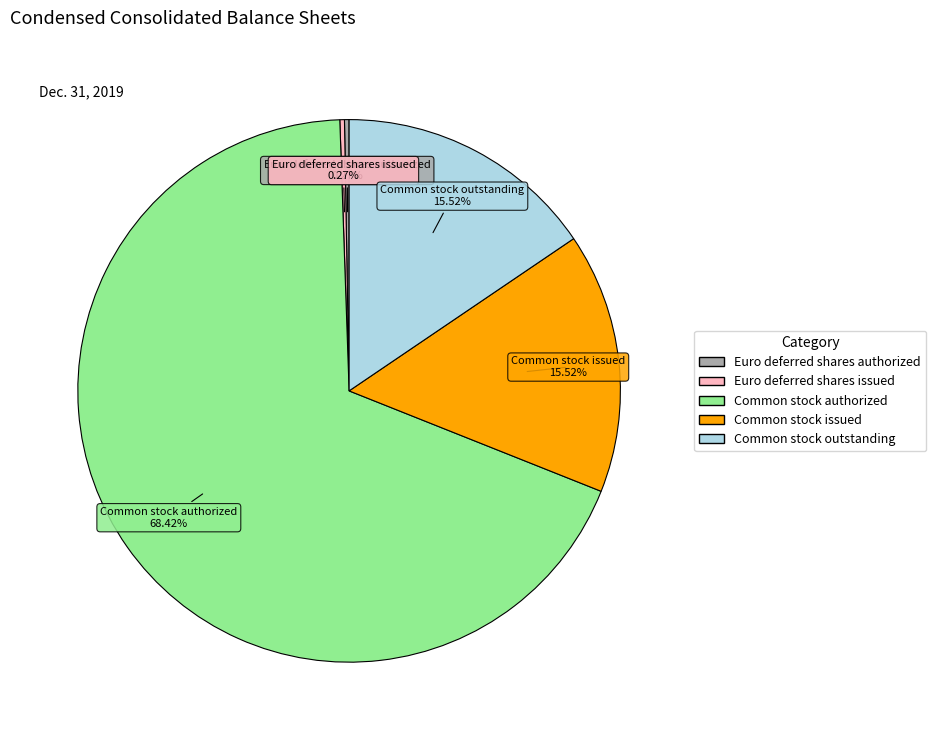

Does Common stock authorized represent more than half of the total?

Yes